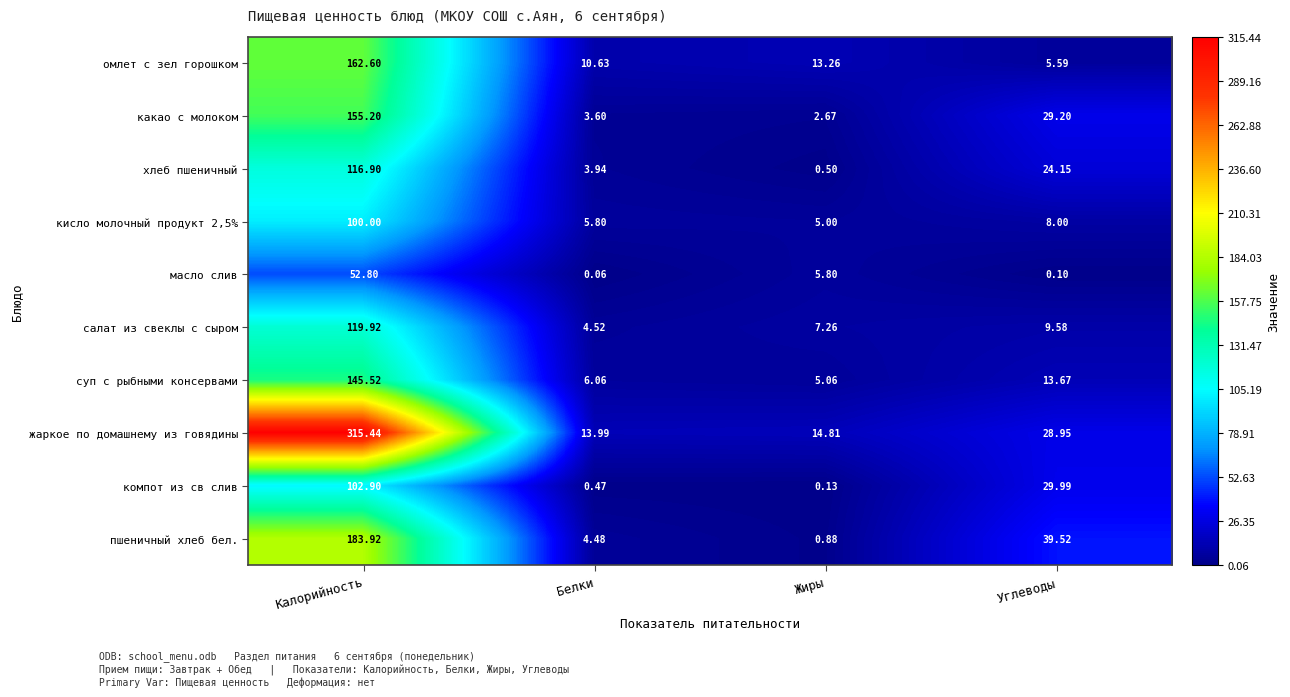

At which category is the sum across all series the highest?

Калорийность